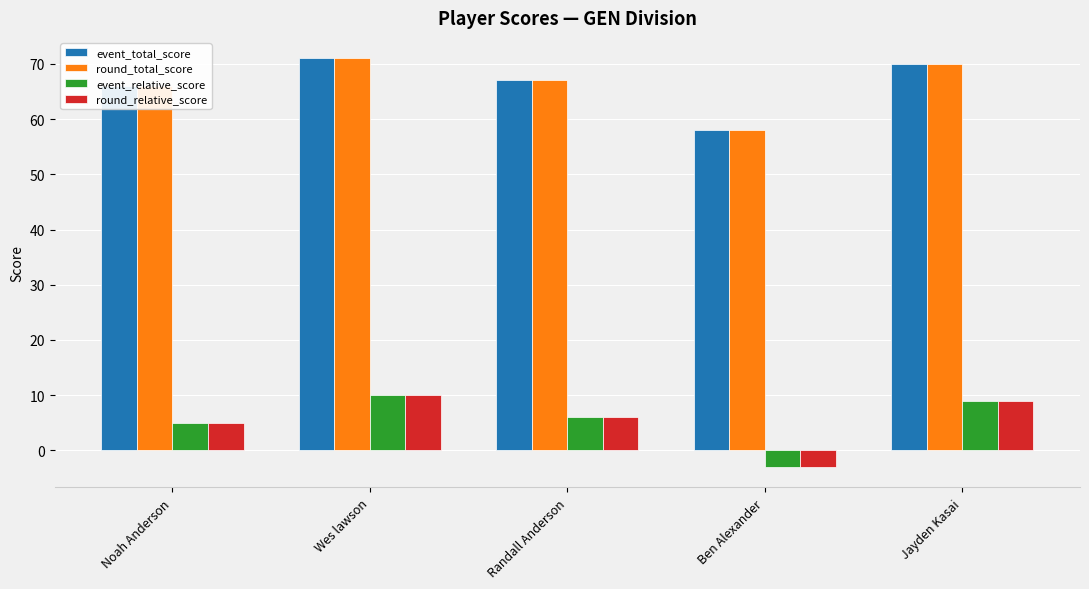

How many data points in round_relative_score are less than 6?

2